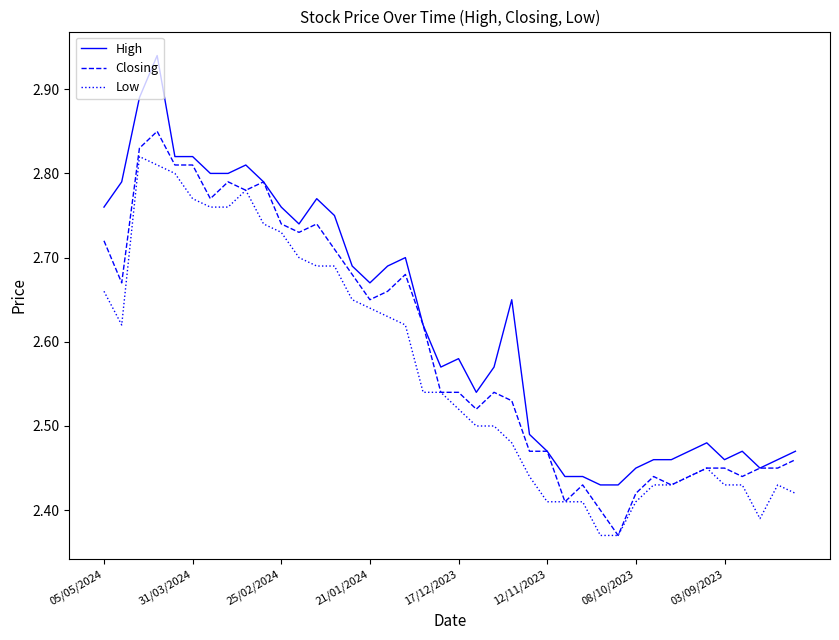

How many distinct data groups are displayed?

3